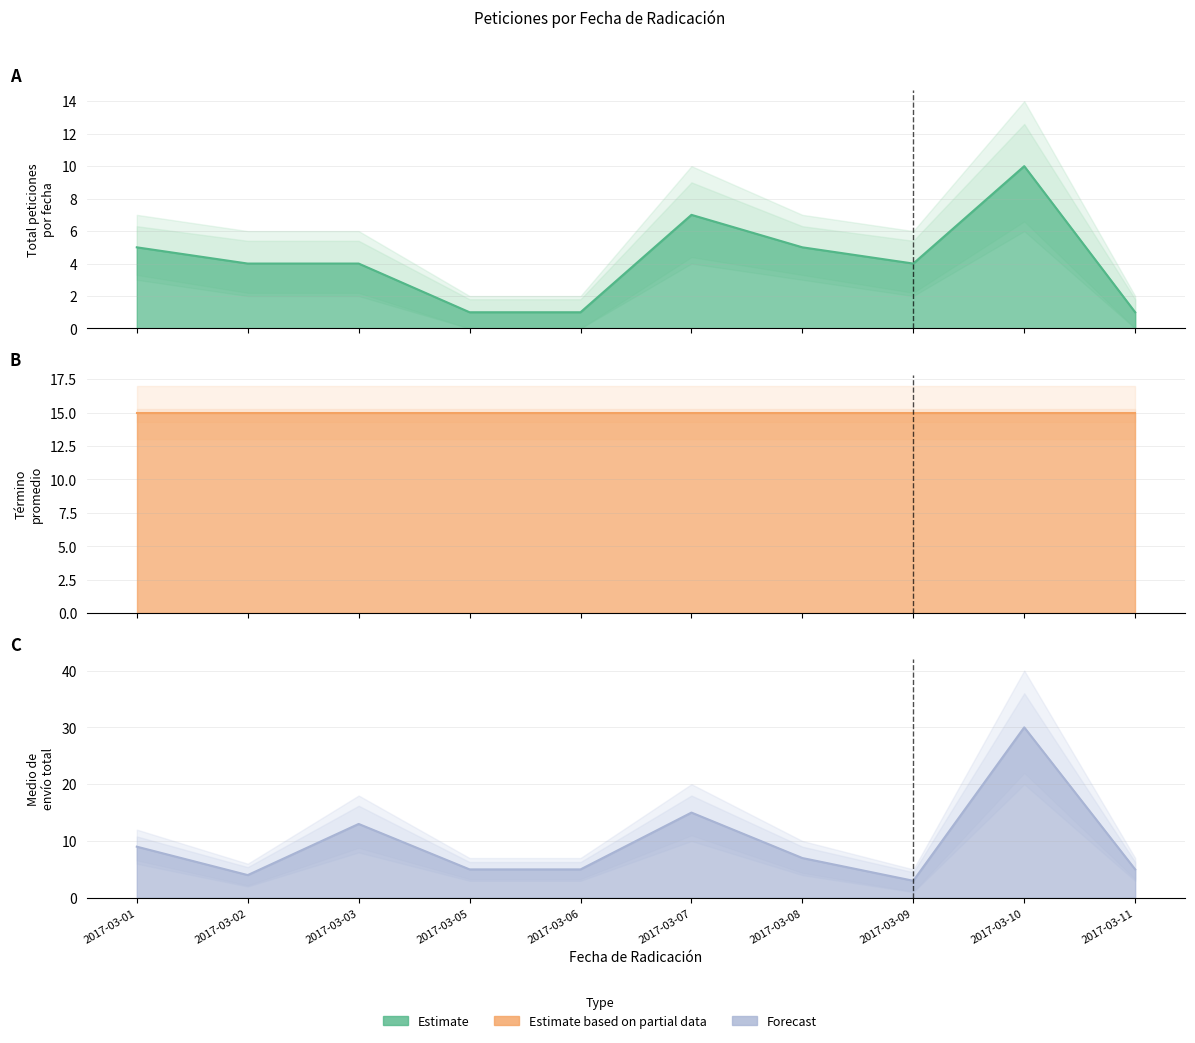

The value of Medio de envio sum at 2017-03-05 is 8. True or false?

False